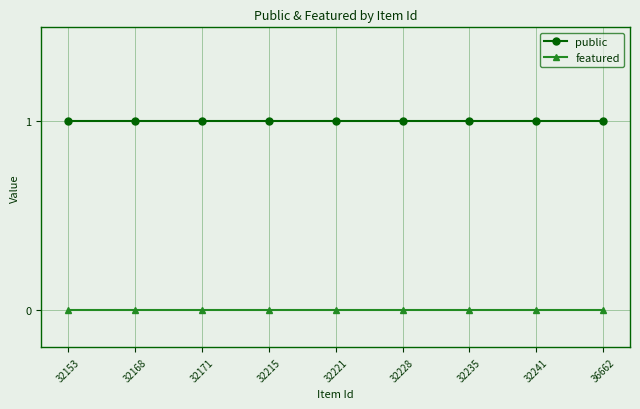

Reading left to right, transcribe all the data shown in this chart.

public: 1	1	1	1	1	1	1	1	1
featured: 0	0	0	0	0	0	0	0	0